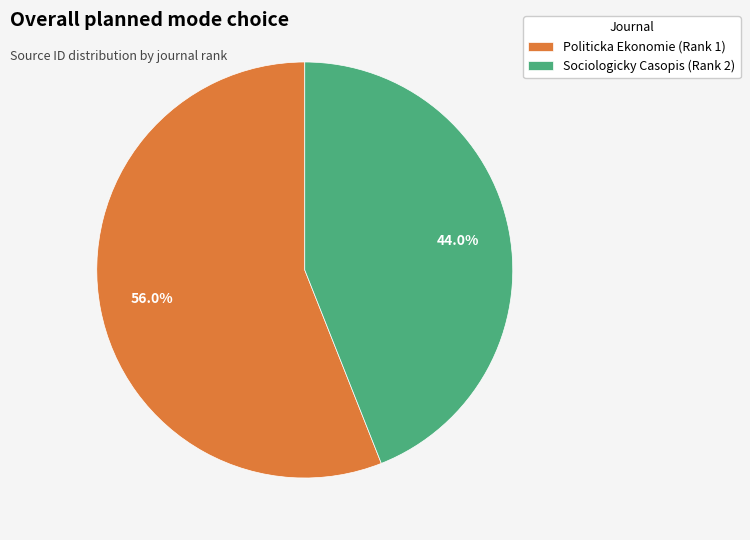

Rank the categories by value from highest to lowest.

Politicka Ekonomie (Rank 1), Sociologicky Casopis (Rank 2)